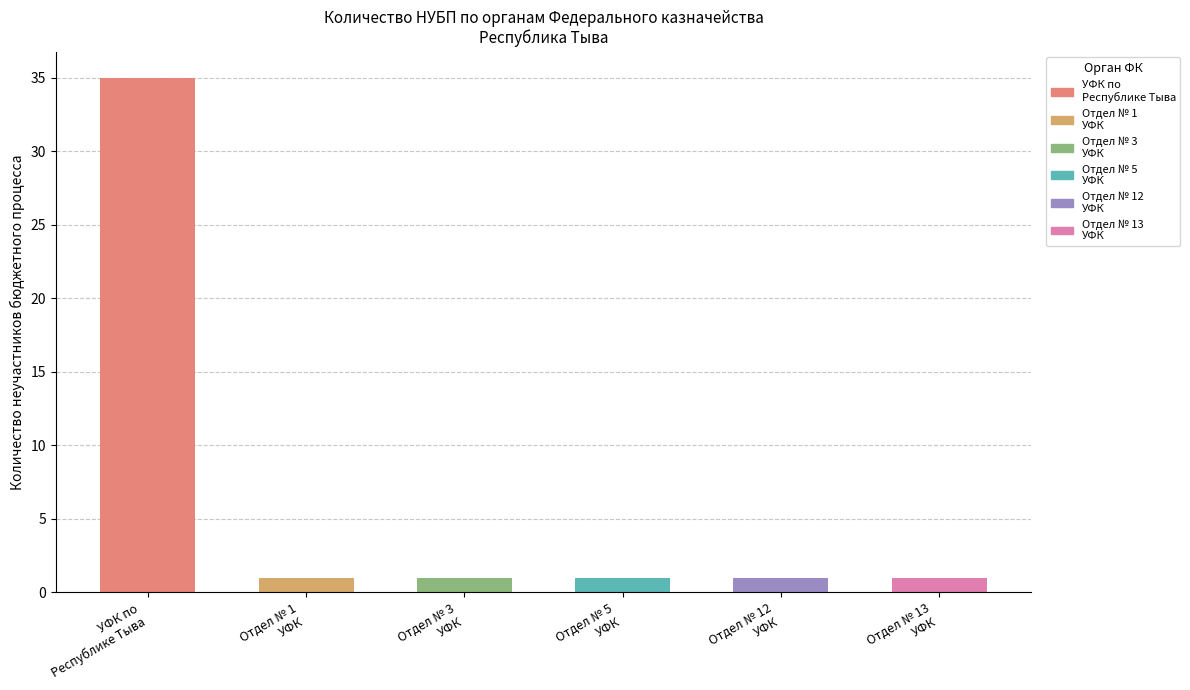

Reading right to left, what are all the values shown in this chart?

Отдел № 13
УФК=1	Отдел № 12
УФК=1	Отдел № 5
УФК=1	Отдел № 3
УФК=1	Отдел № 1
УФК=1	УФК по
Республике Тыва=35